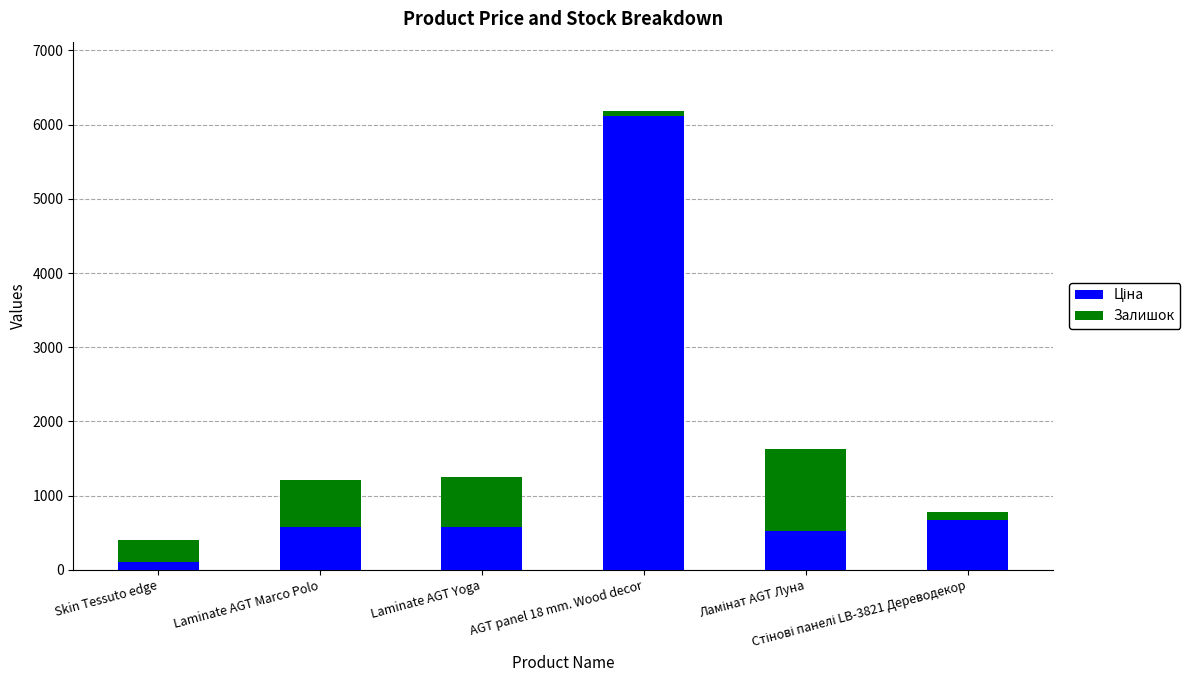

Count the number of categories in the chart.

6